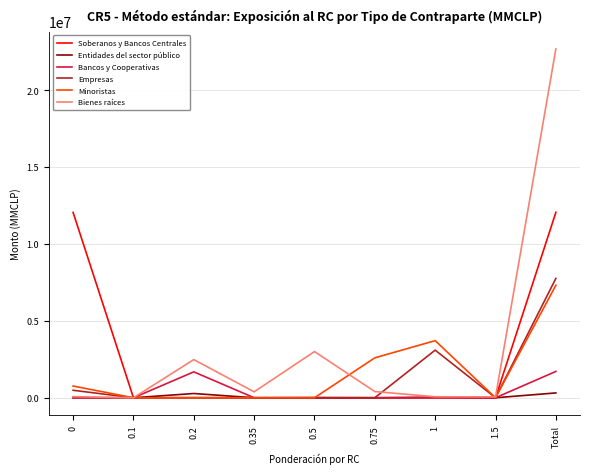

The Minoristas series shows 7317419.8 at Total. True or false?

True